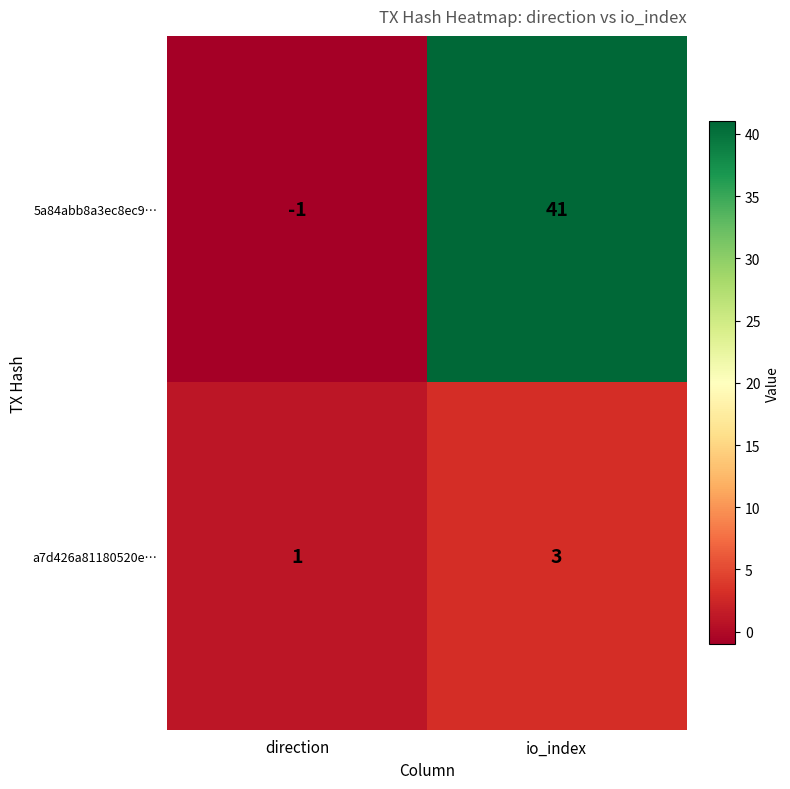

What is the spread (max minus min) of values at io_index?

38